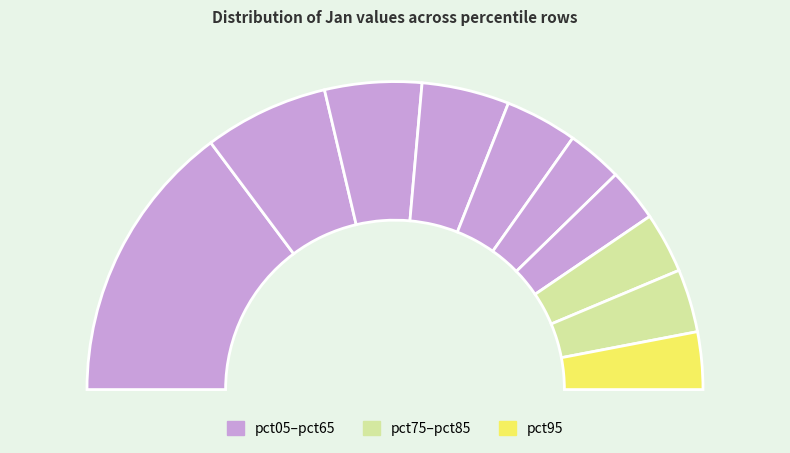

What percentage do pct05 and pct25 together represent?

39.8%